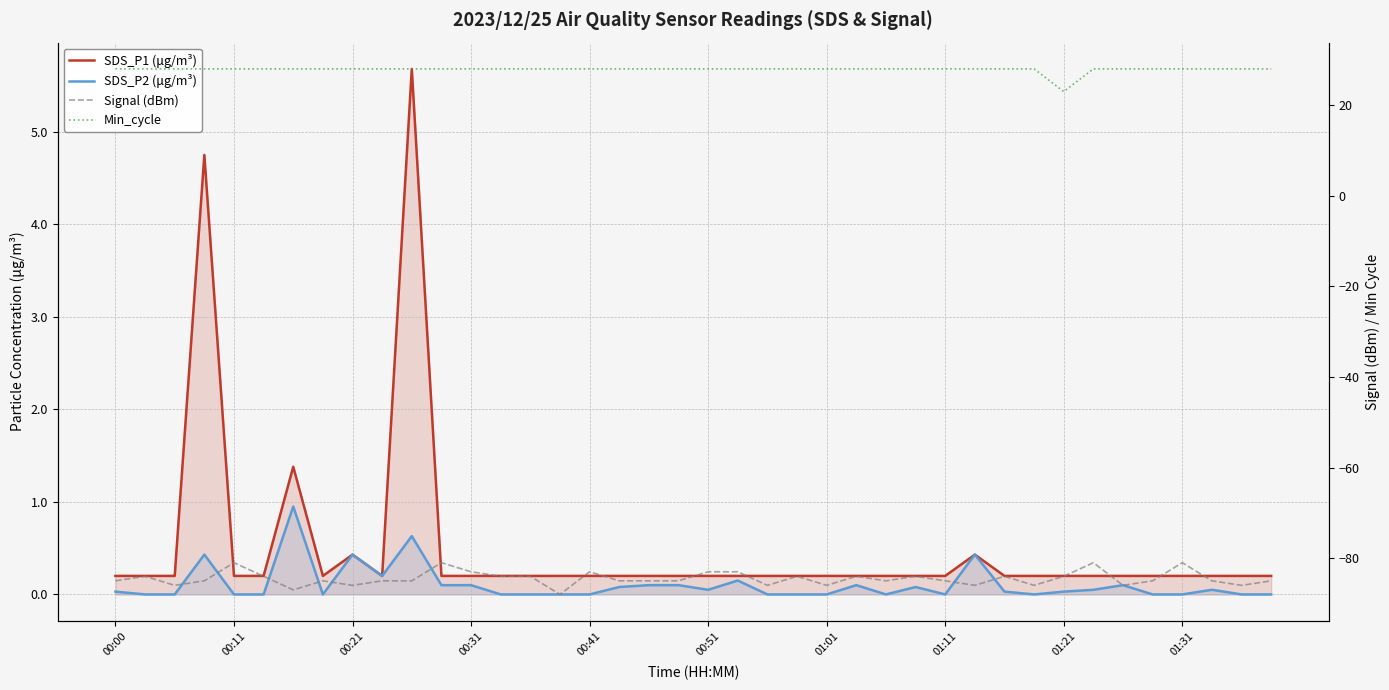

How many lines are shown in the chart?

4